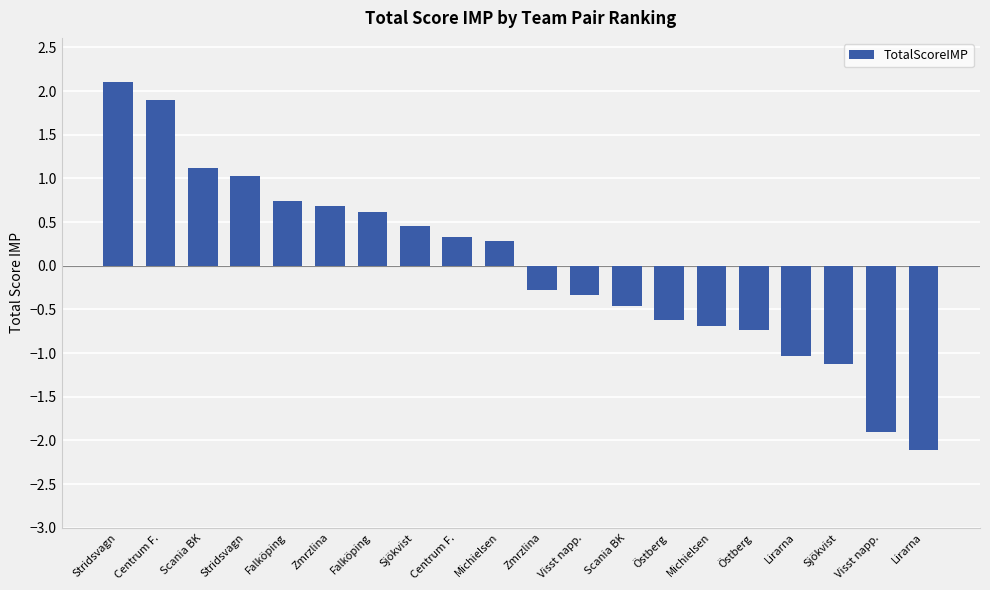

How many data points are less than 0?

10